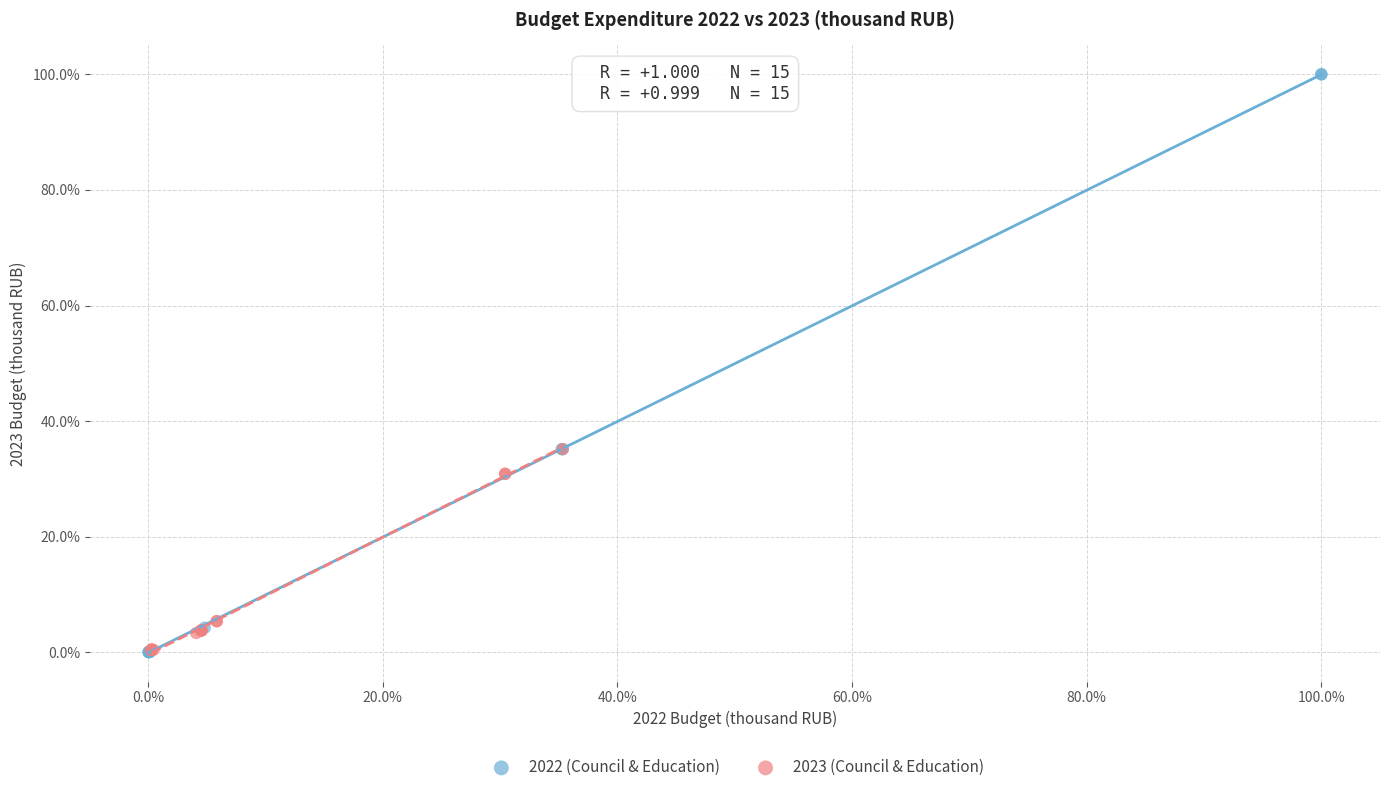

Which series has the widest spread of Y values?

2022 (Council & Education)